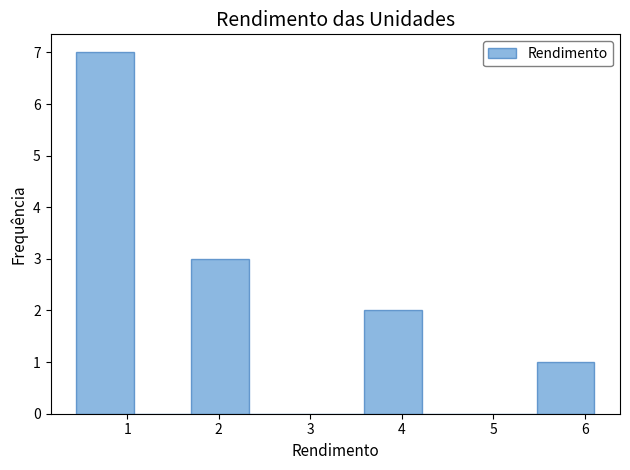

Reading left to right, list every bar in this chart as the range it spans on the x-axis followed by its height. Neither the bar edges nor the heights are printed on the chart, so give them approximately, as read against the axes.

0.4 to 1.1: 7
1.1 to 1.7: 0
1.7 to 2.3: 3
2.3 to 3.0: 0
3.0 to 3.6: 0
3.6 to 4.2: 2
4.2 to 4.8: 0
4.8 to 5.5: 0
5.5 to 6.1: 1